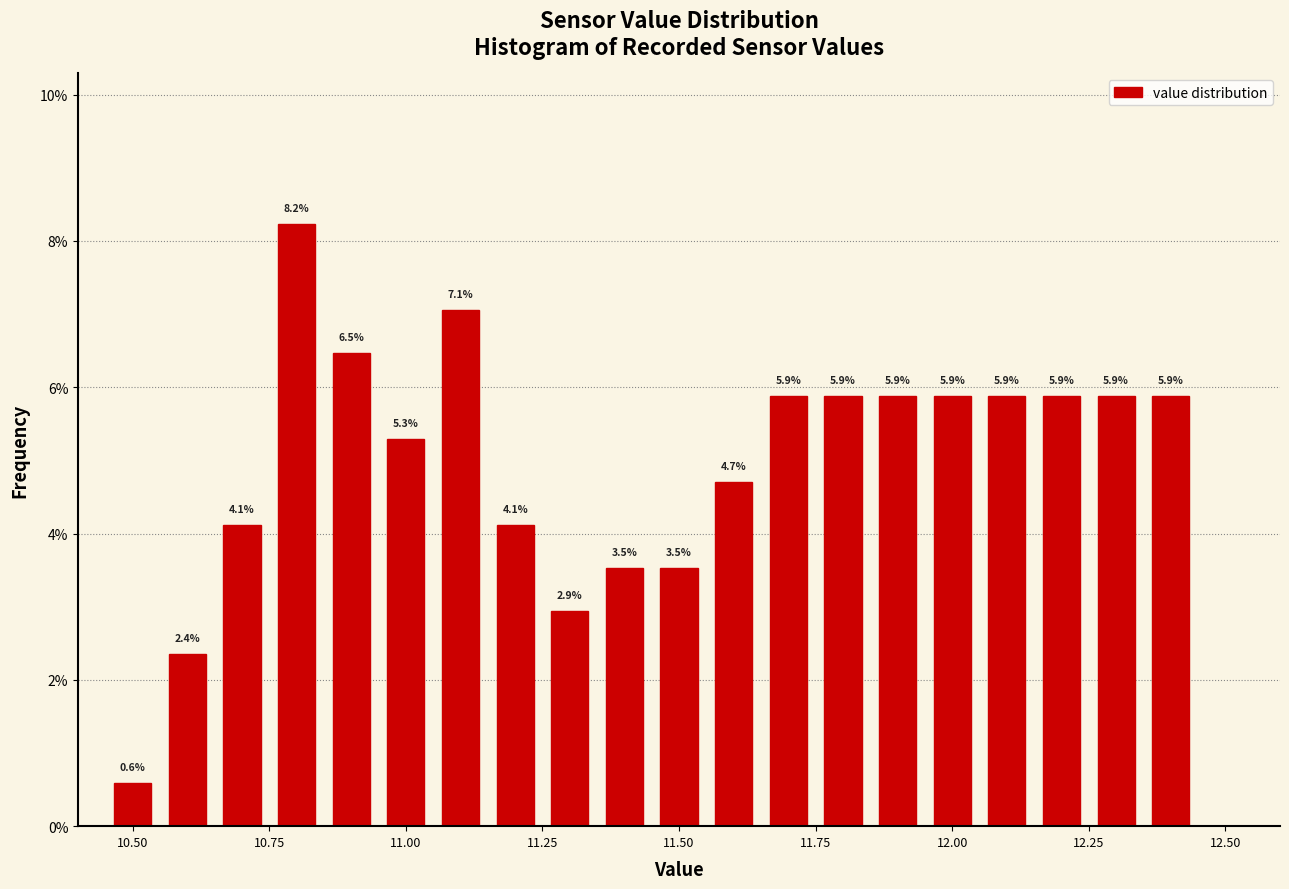

Read against the x-axis, roughly where is the centre of the tallest bar?

10.80